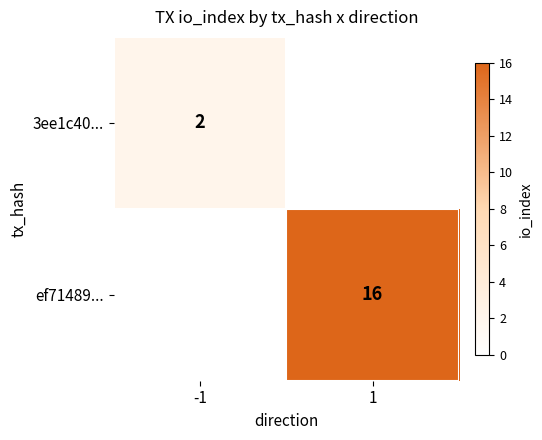

Is it true that ef71489... equals 16 at 1?

True